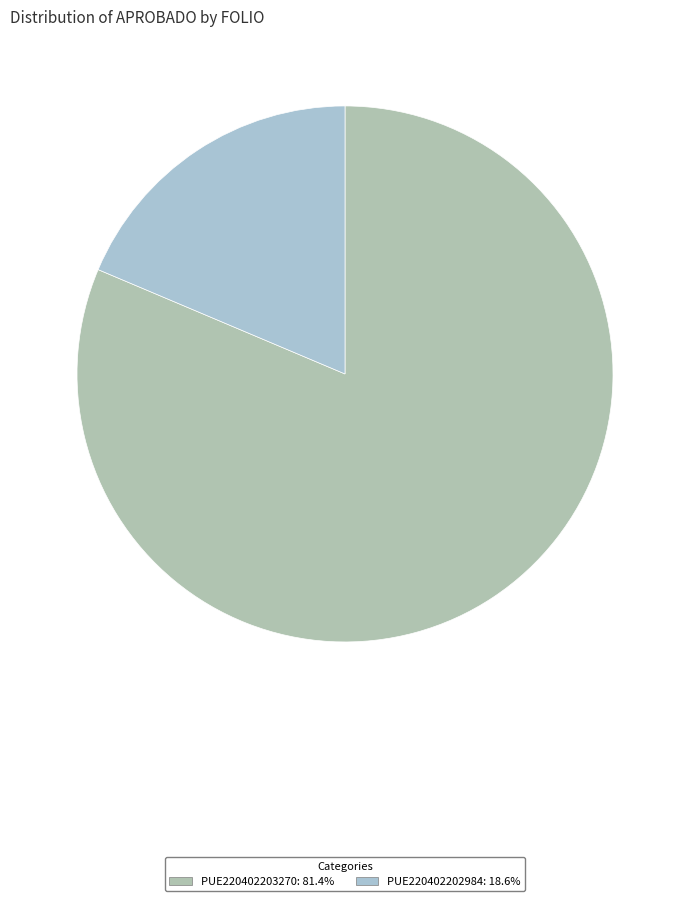

Does any single category account for the majority?

Yes